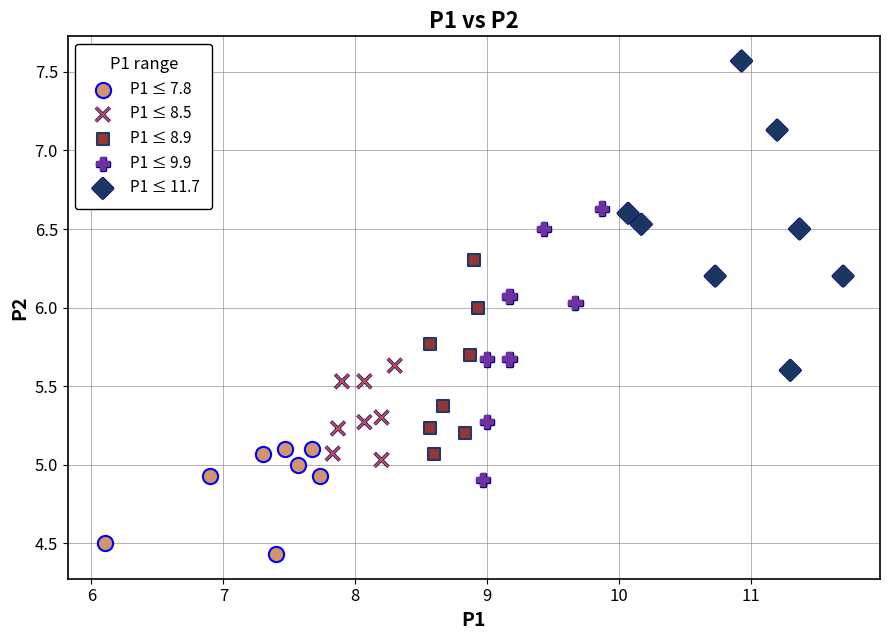

Which series has the largest Y range (max minus min)?

P1 ≤ 11.7